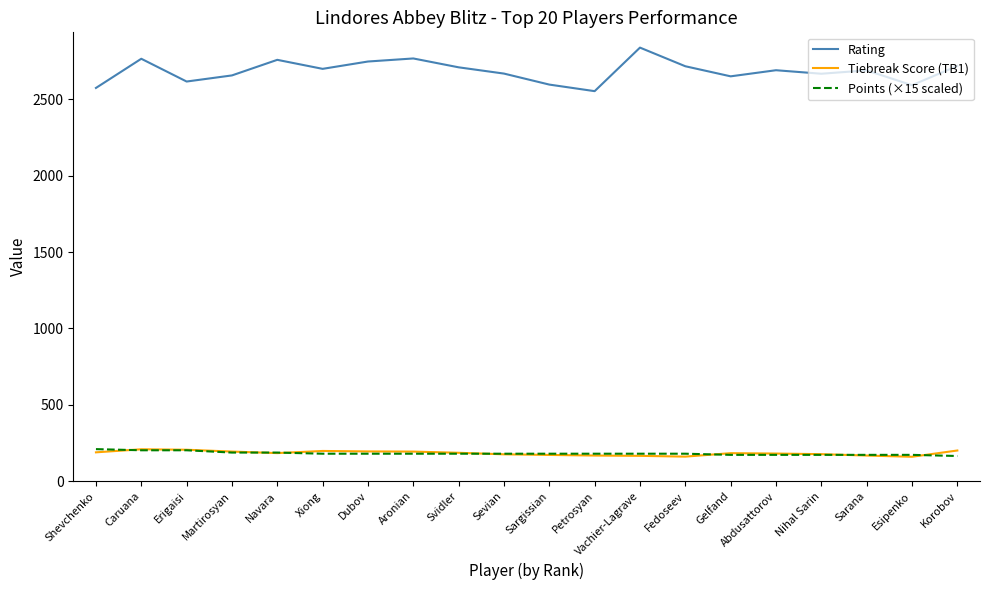

At which label does Rating first exceed 2690?

Caruana